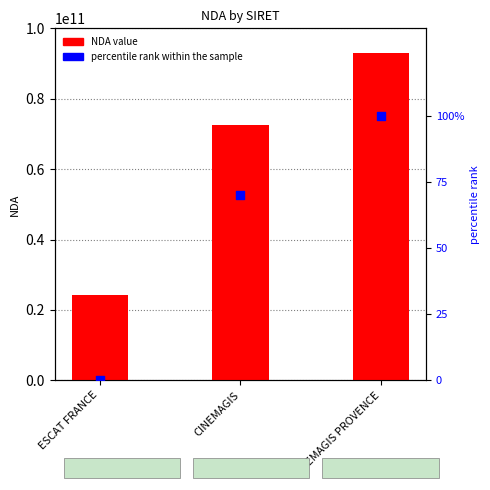

At which category is the sum across all series the highest?

CINEMAGIS PROVENCE